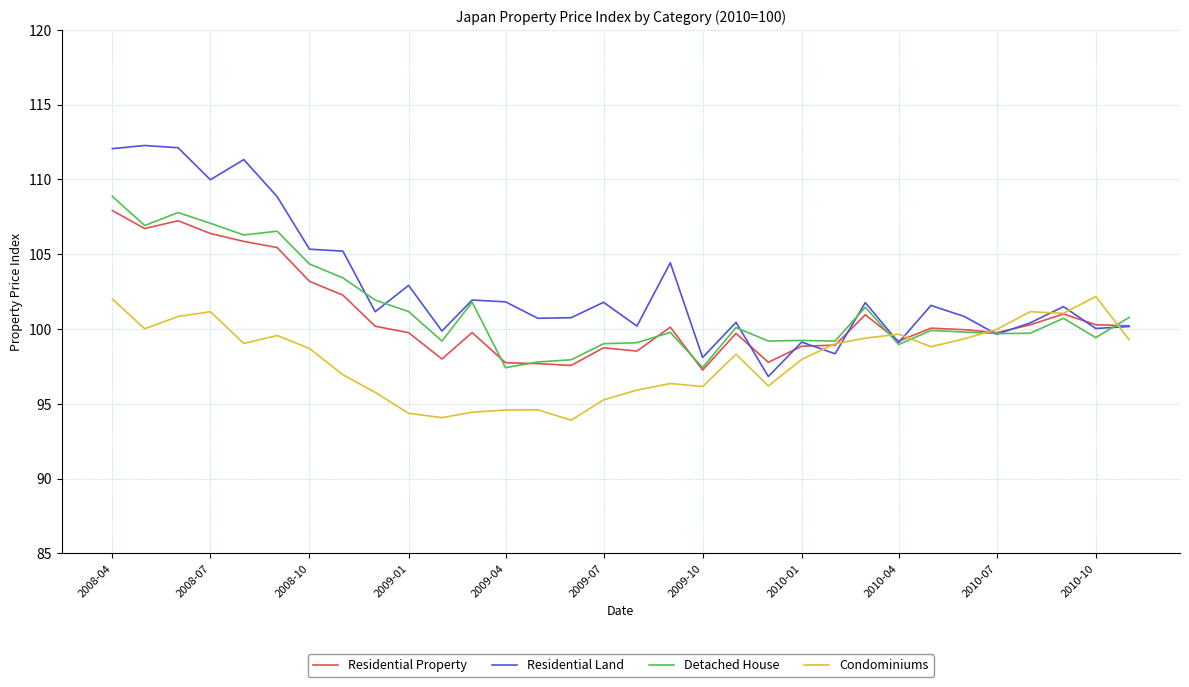

Which series has the widest spread of values?

Residential Land